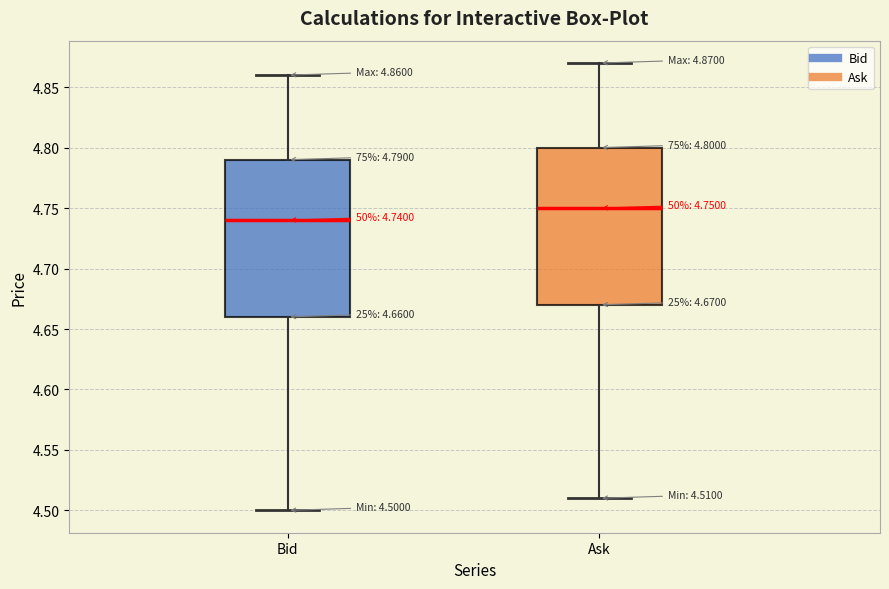

Which box has the highest median line?

Ask